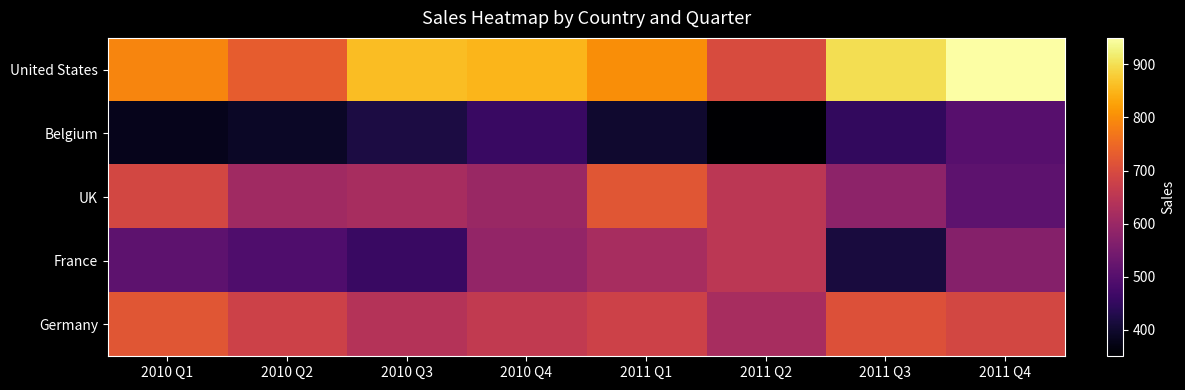

How many series are shown in this chart?

5